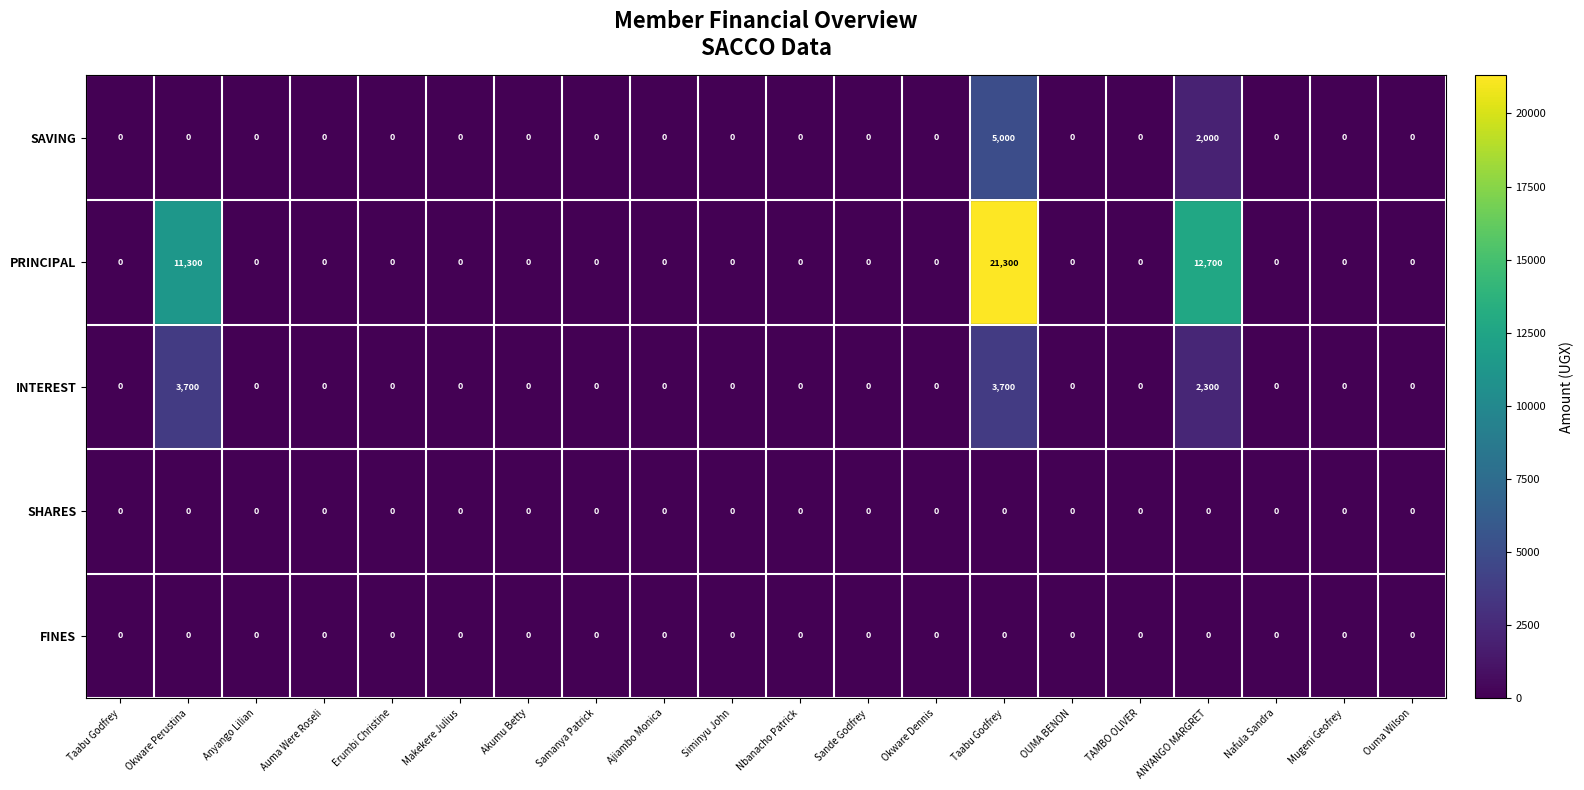

Reading left to right, extract all data points from this chart.

SAVING: Taabu Godfrey=0	Okware Perustina=0	Anyango Lilian=0	Auma Were Roseli=0	Erumbi Christine=0	Makekere Julius=0	Akumu Betty=0	Samanya Patrick=0	Ajiambo Monica=0	Siminyu John=0	Nbanacho Patrick=0	Sande Godfrey=0	Okware Dennis=0	Taabu Godfrey=5000	OUMA BENON=0	TAMBO OLIVER=0	ANYANGO MARGRET=2000	Nafula Sandra=0	Mugeni Geofrey=0	Ouma Wilson=0
PRINCIPAL: Taabu Godfrey=0	Okware Perustina=11300	Anyango Lilian=0	Auma Were Roseli=0	Erumbi Christine=0	Makekere Julius=0	Akumu Betty=0	Samanya Patrick=0	Ajiambo Monica=0	Siminyu John=0	Nbanacho Patrick=0	Sande Godfrey=0	Okware Dennis=0	Taabu Godfrey=21300	OUMA BENON=0	TAMBO OLIVER=0	ANYANGO MARGRET=12700	Nafula Sandra=0	Mugeni Geofrey=0	Ouma Wilson=0
INTEREST: Taabu Godfrey=0	Okware Perustina=3700	Anyango Lilian=0	Auma Were Roseli=0	Erumbi Christine=0	Makekere Julius=0	Akumu Betty=0	Samanya Patrick=0	Ajiambo Monica=0	Siminyu John=0	Nbanacho Patrick=0	Sande Godfrey=0	Okware Dennis=0	Taabu Godfrey=3700	OUMA BENON=0	TAMBO OLIVER=0	ANYANGO MARGRET=2300	Nafula Sandra=0	Mugeni Geofrey=0	Ouma Wilson=0
SHARES: Taabu Godfrey=0	Okware Perustina=0	Anyango Lilian=0	Auma Were Roseli=0	Erumbi Christine=0	Makekere Julius=0	Akumu Betty=0	Samanya Patrick=0	Ajiambo Monica=0	Siminyu John=0	Nbanacho Patrick=0	Sande Godfrey=0	Okware Dennis=0	Taabu Godfrey=0	OUMA BENON=0	TAMBO OLIVER=0	ANYANGO MARGRET=0	Nafula Sandra=0	Mugeni Geofrey=0	Ouma Wilson=0
FINES: Taabu Godfrey=0	Okware Perustina=0	Anyango Lilian=0	Auma Were Roseli=0	Erumbi Christine=0	Makekere Julius=0	Akumu Betty=0	Samanya Patrick=0	Ajiambo Monica=0	Siminyu John=0	Nbanacho Patrick=0	Sande Godfrey=0	Okware Dennis=0	Taabu Godfrey=0	OUMA BENON=0	TAMBO OLIVER=0	ANYANGO MARGRET=0	Nafula Sandra=0	Mugeni Geofrey=0	Ouma Wilson=0